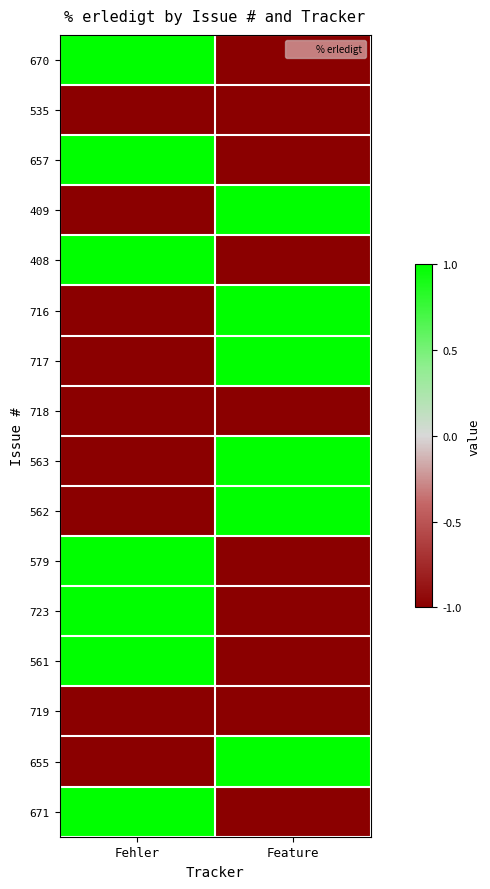

At which category is the sum across all series the highest?

Fehler